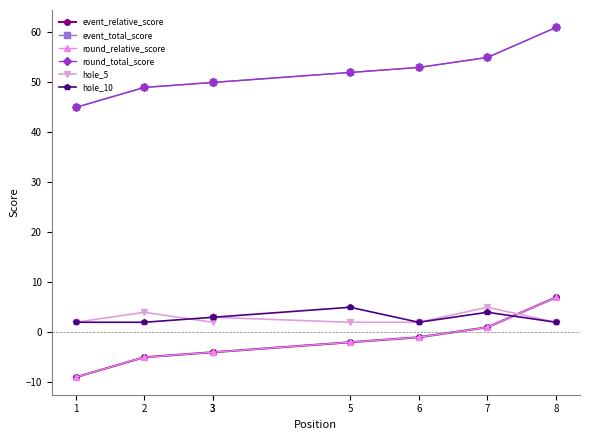

Read the event_relative_score value at 7.

1